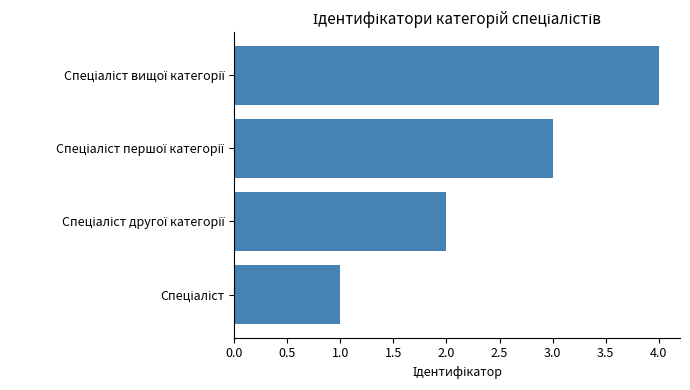

What is the maximum value shown in the chart?

4